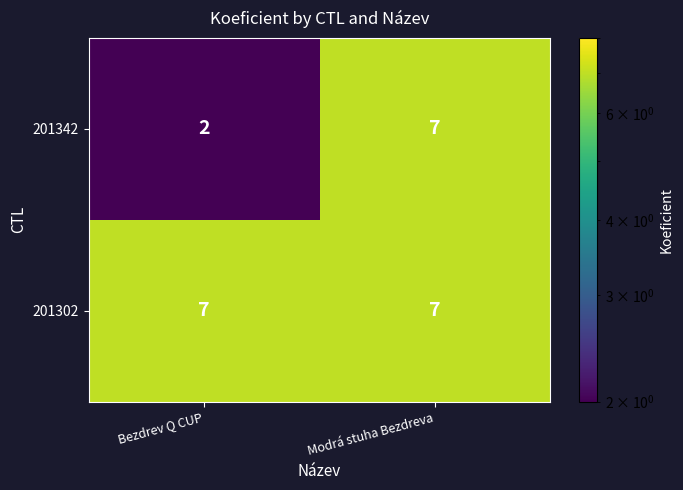

Reading right to left, transcribe all the data shown in this chart.

201342: 7	2
201302: 7	7